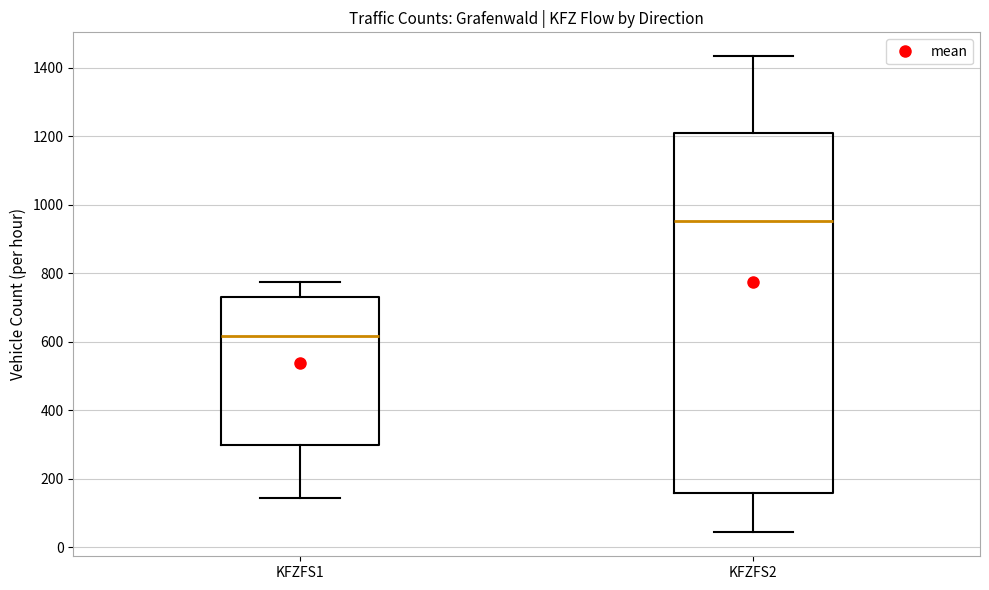

Which box is the tallest, from its lower edge to its upper edge?

KFZFS2